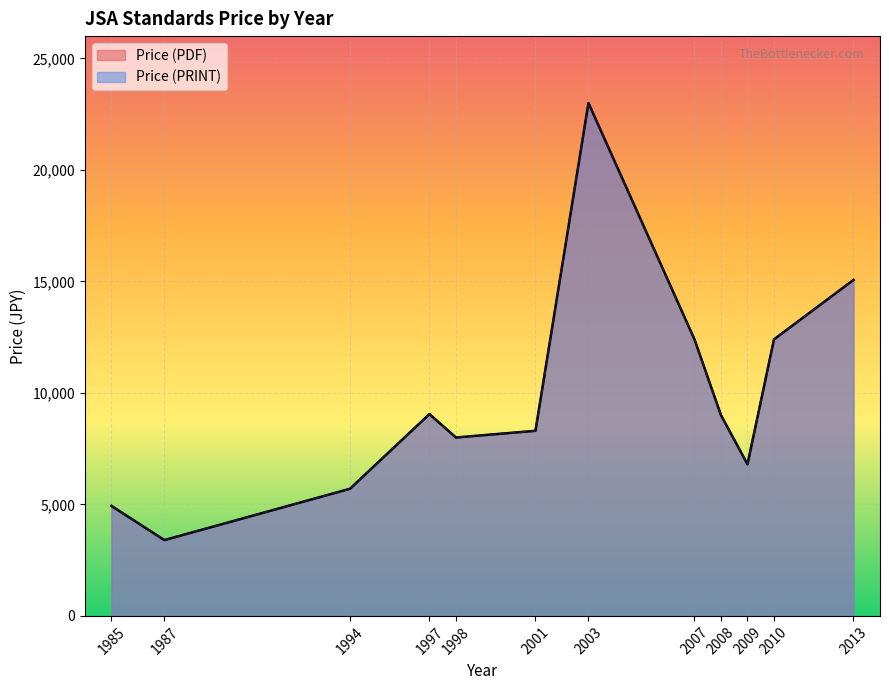

Does the chart display data point markers on the line(s)?

No